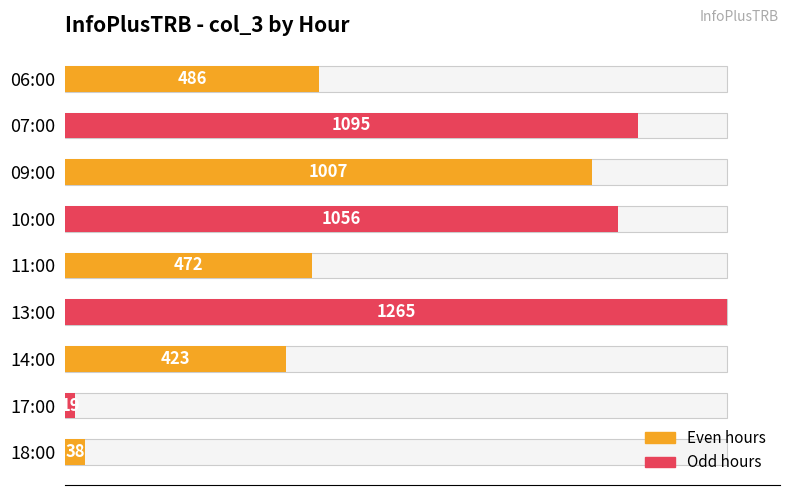

Reading right to left, list all the values displayed in this chart.

38	19	423	1265	472	1056	1007	1095	486